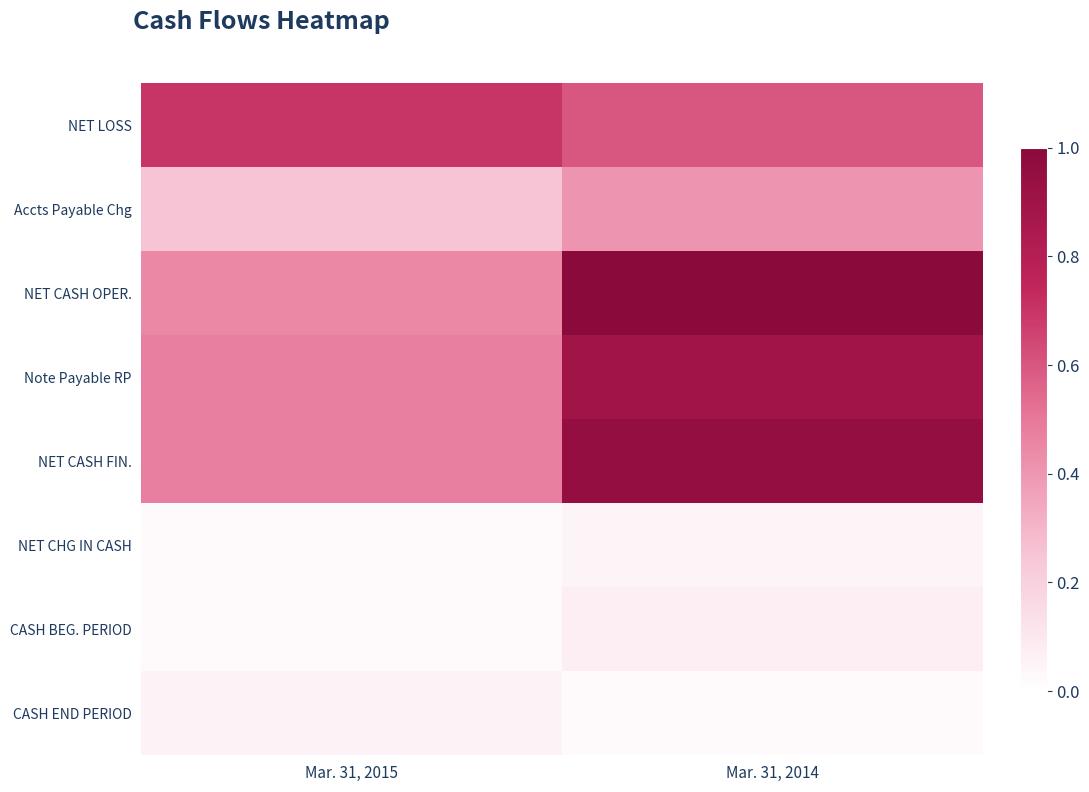

At which category does the chart reach its peak across all series?

Mar. 31, 2014